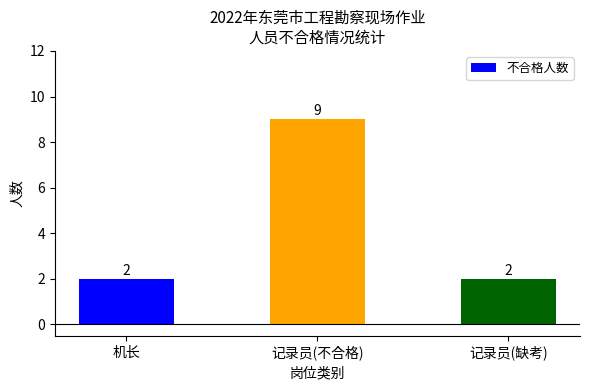

Which label corresponds to the largest value in the chart?

记录员(不合格)